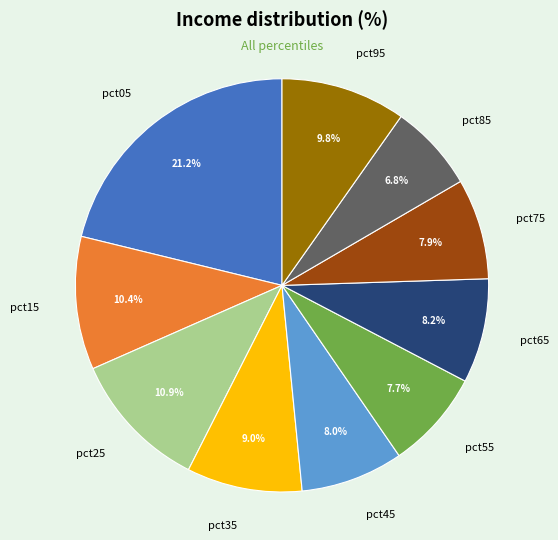

What percentage do pct05 and pct75 together represent?

29.1%